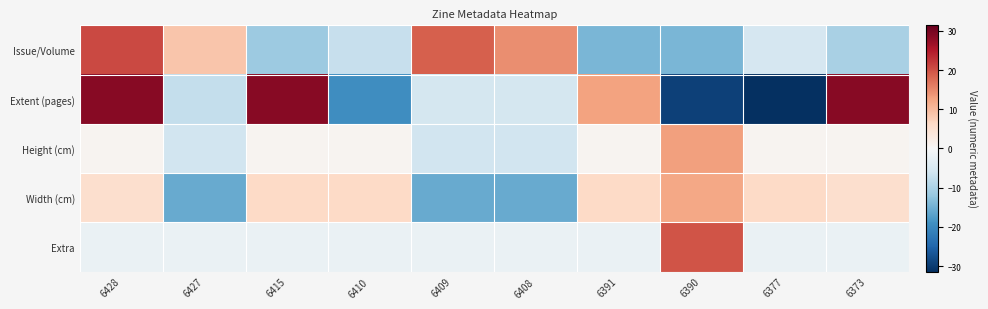

Which series has the largest total across all categories?

Extent (pages)